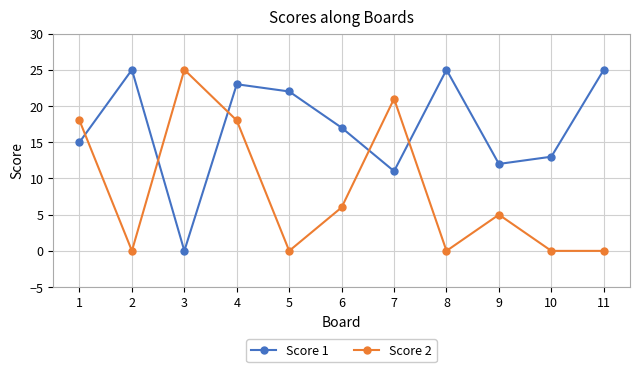

How many times do Score 1 and Score 2 cross each other?

5